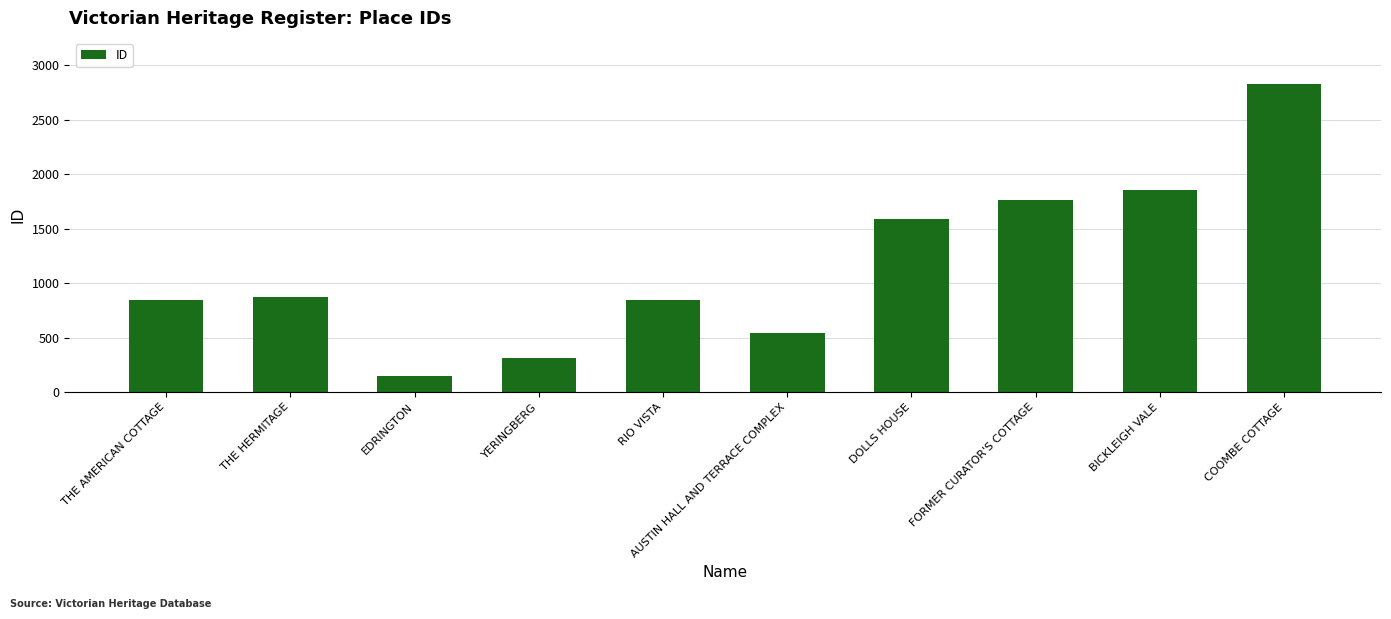

What is the label of the 9th bar from the right?

THE HERMITAGE